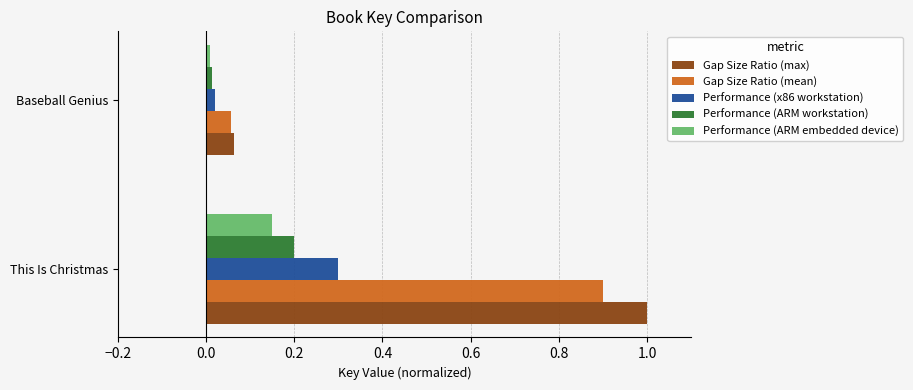

The value of Gap Size Ratio (mean) at This Is Christmas is 0.5. True or false?

False